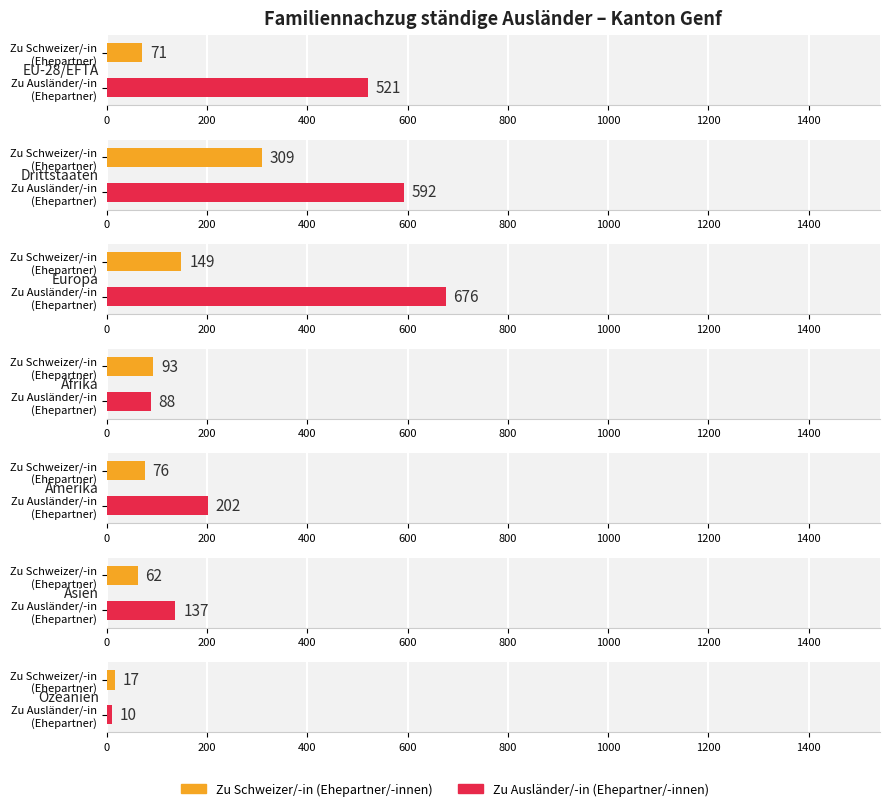

Which series has the largest range (max minus min)?

Familiennachzug zu Ausländer/-in (Ehepartner/-innen)